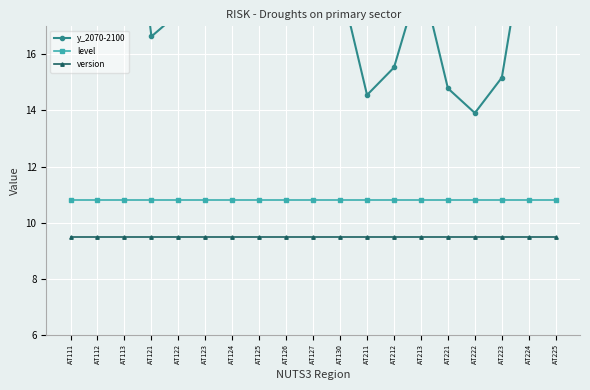

The value of version at AT121 is 9.5. True or false?

True